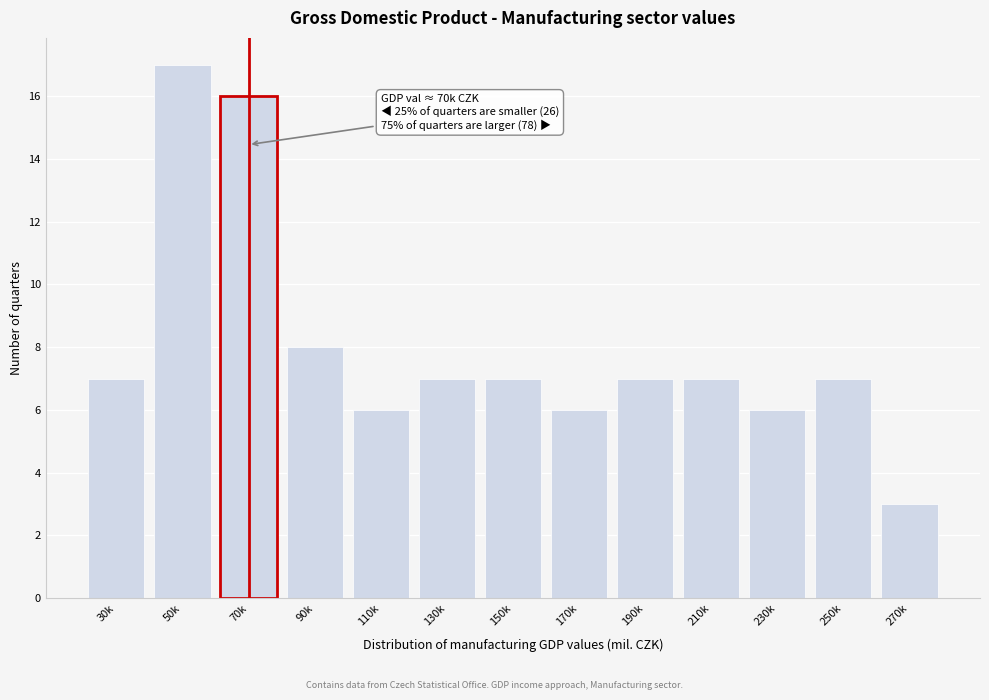

Reading left to right, transcribe all the data shown in this chart.

30k=7	50k=17	70k=16	90k=8	110k=6	130k=7	150k=7	170k=6	190k=7	210k=7	230k=6	250k=7	270k=3